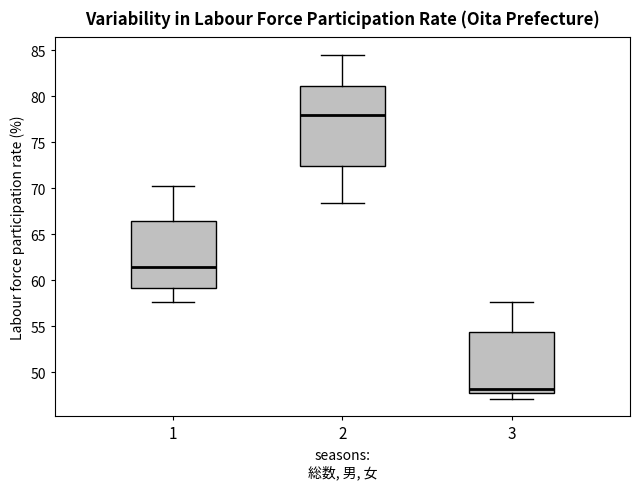

Where does the median line of the box at x = 2 sit on the y-axis? The values are not printed on the chart, so give them approximately, as read against the axis.

78.0